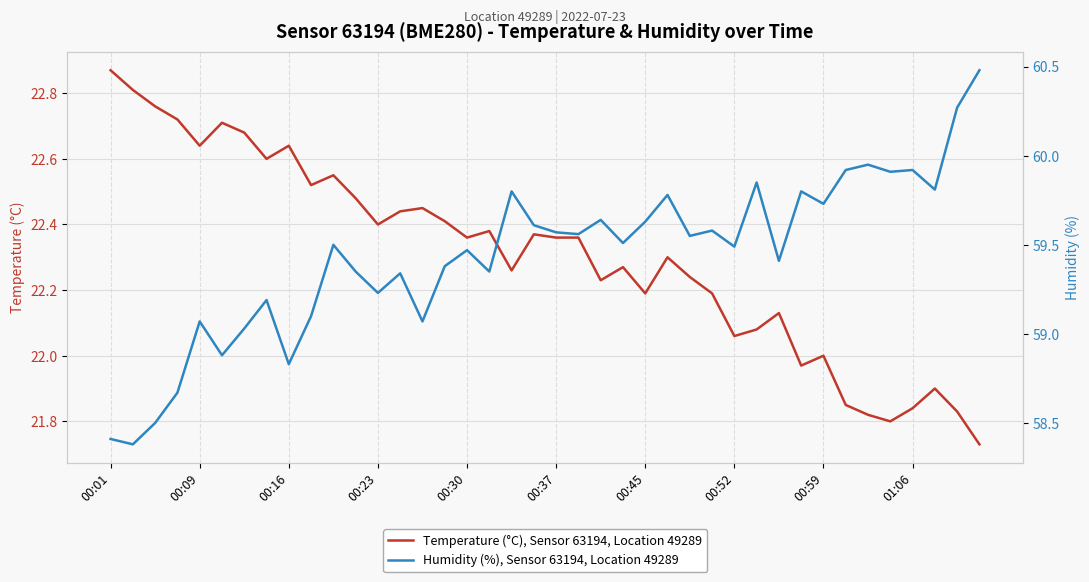

True or false: Temperature (°C), Sensor 63194, Location 49289 has a value of 7.5 at 01:06.

False